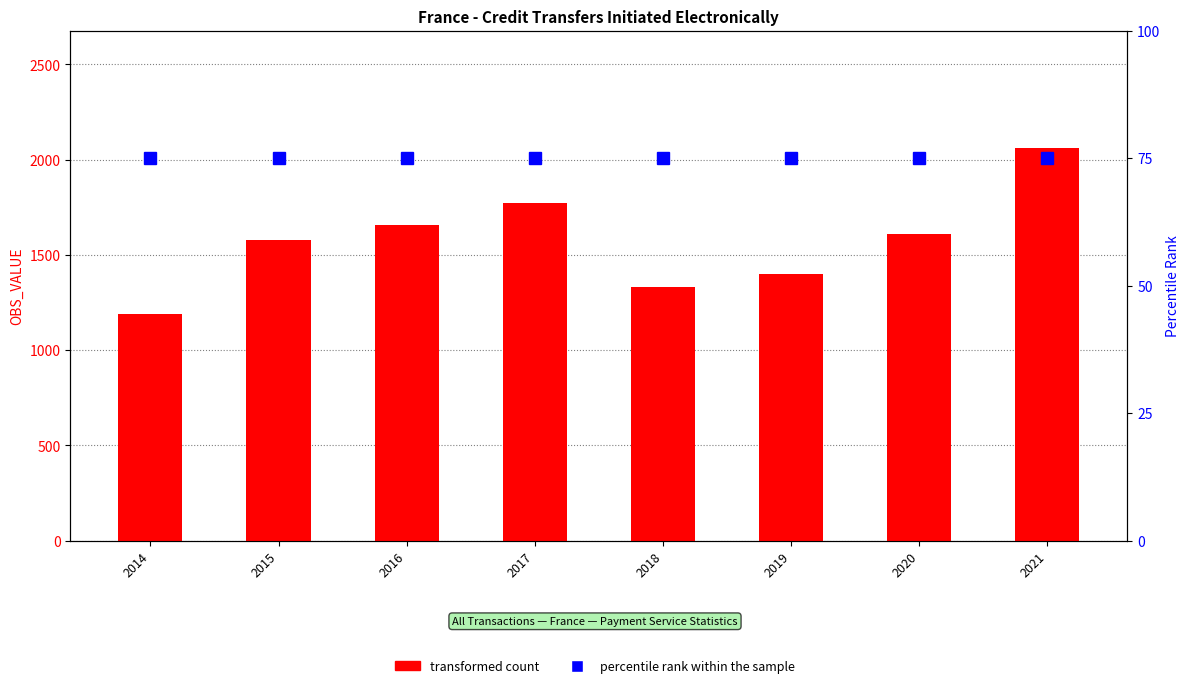

The transformed count series shows 2649.0 at 2015. True or false?

False